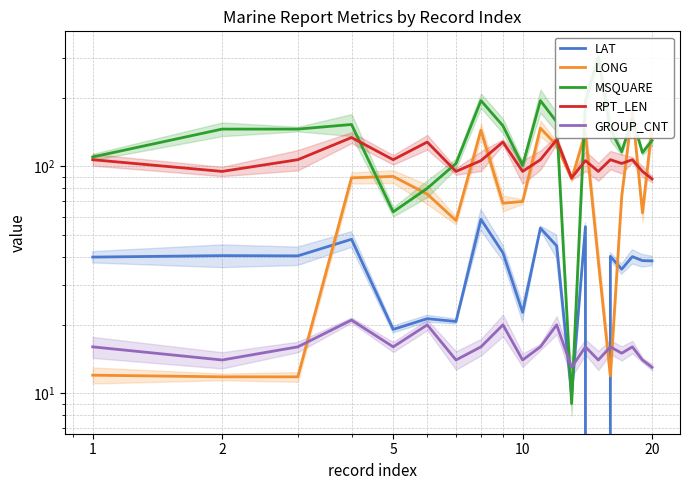

The LAT series shows 32.4 at 5. True or false?

False